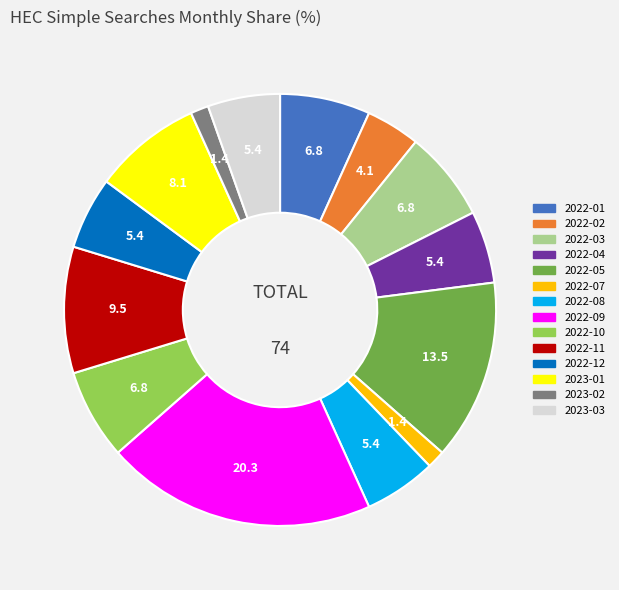

Does any single category account for the majority?

No